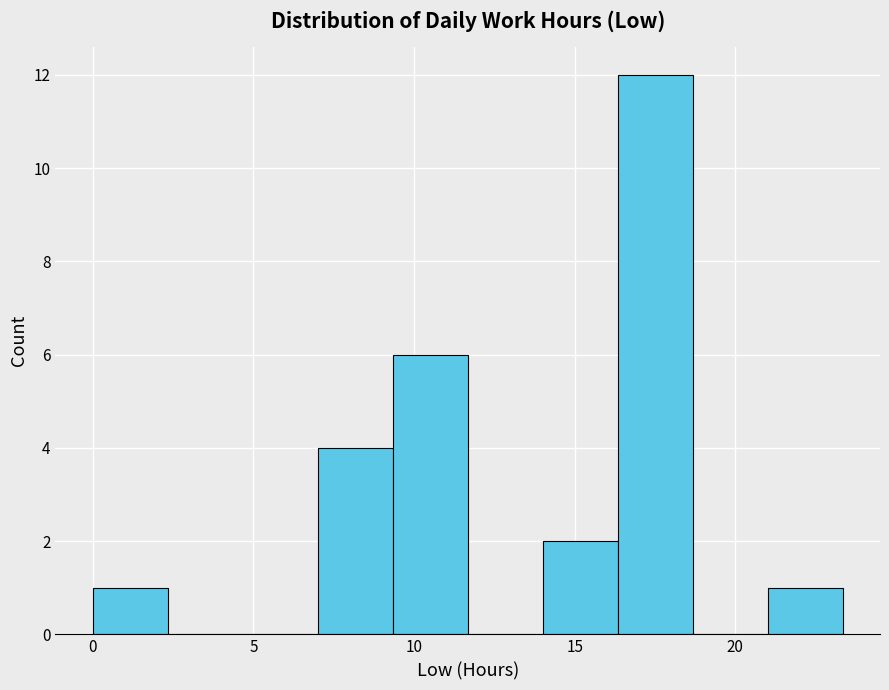

Which range on the x-axis has the tallest bar?

16.5 to 18.5